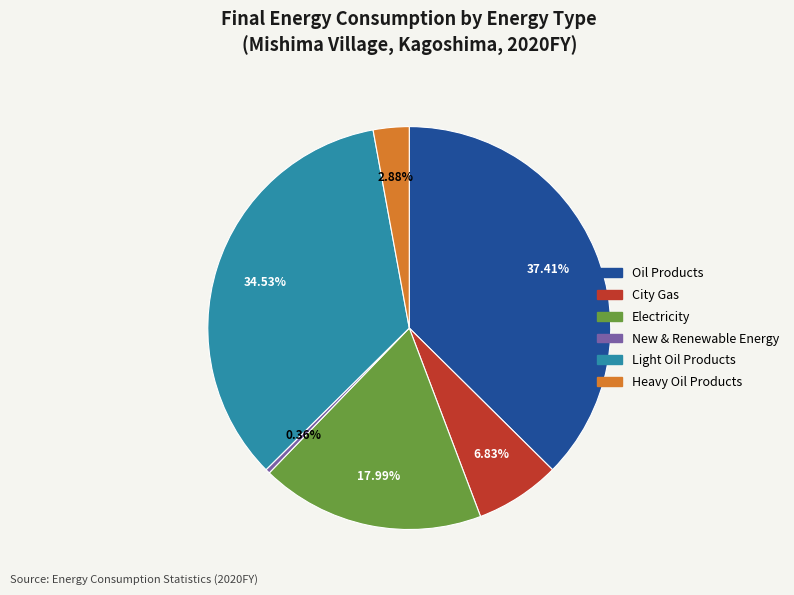

To the nearest percent, what is the average slice percentage?

17%